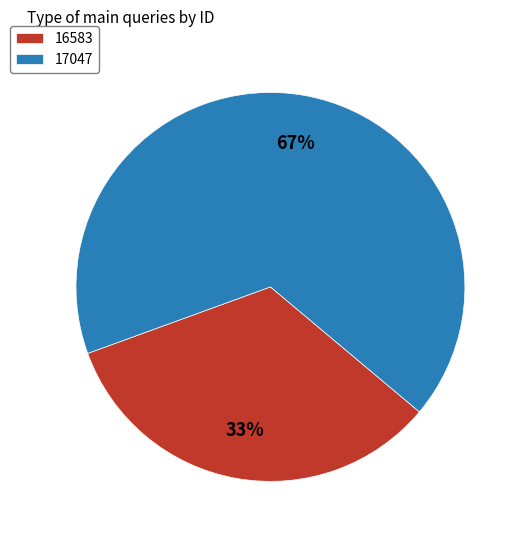

Which has a higher value, 17047 or 16583?

17047